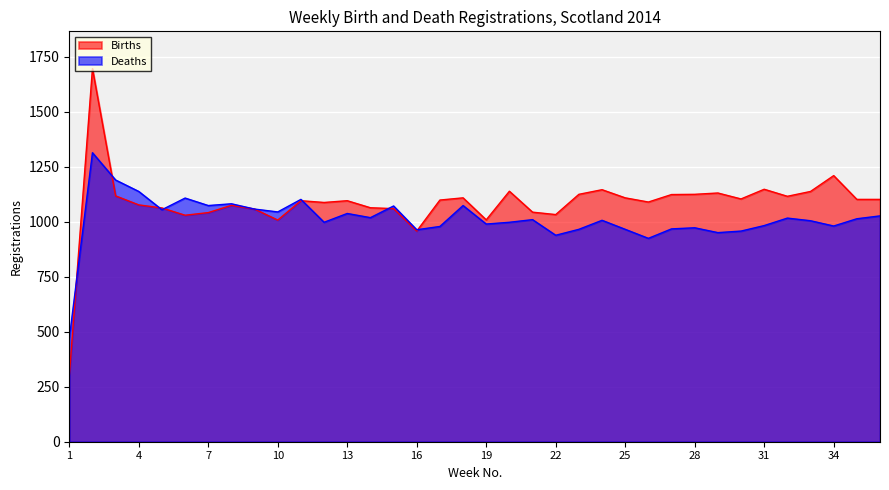

Where is Deaths nearest to the value 891?

26